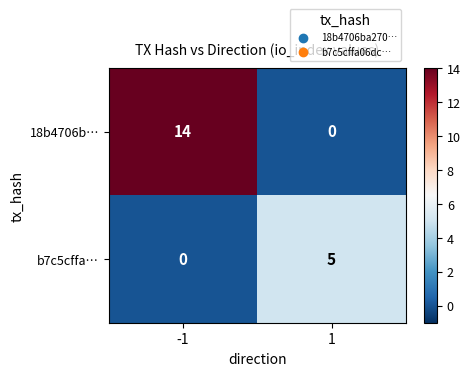

What is the sum of all 18b4706b… values?

14